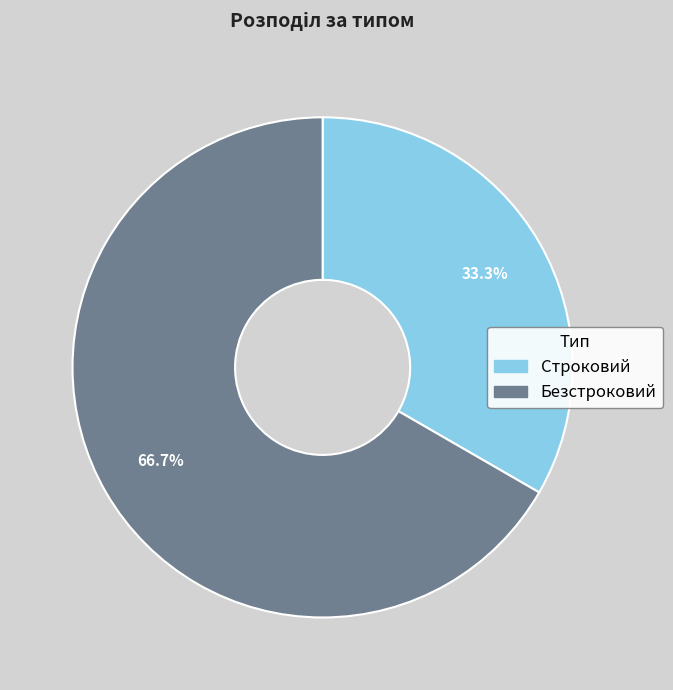

To the nearest percent, what is the difference between the largest and smallest slice percentages?

33%